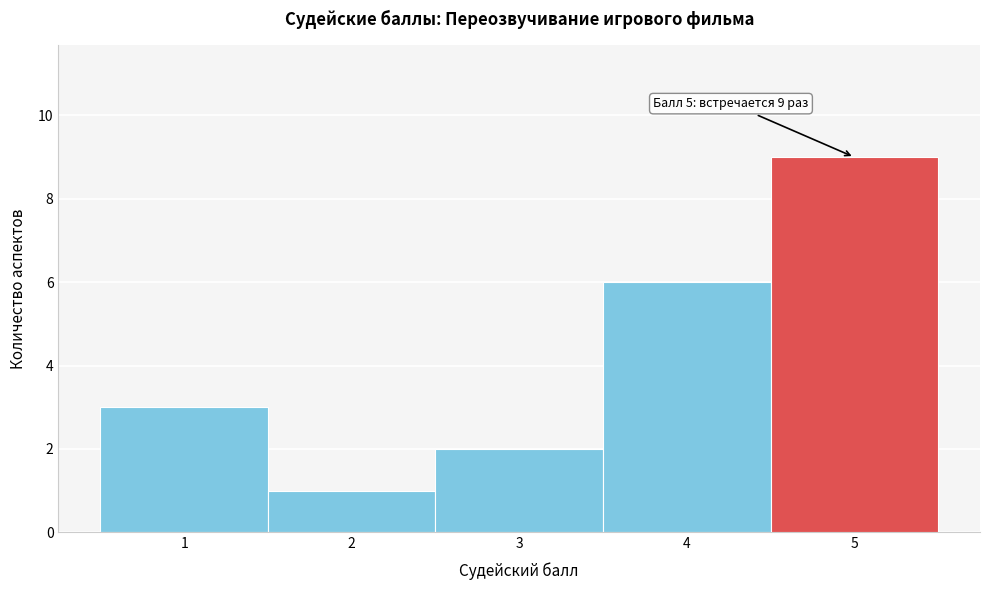

Over which range of the x-axis is the bar tallest?

4.5 to 5.5